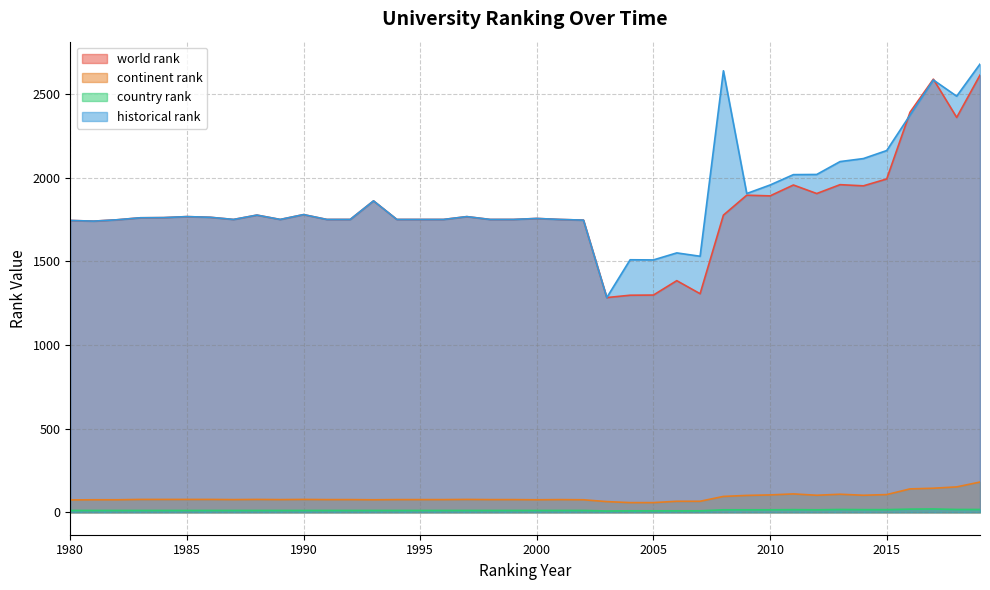

What is the value of the world rank point at the 5th from the left?

1762